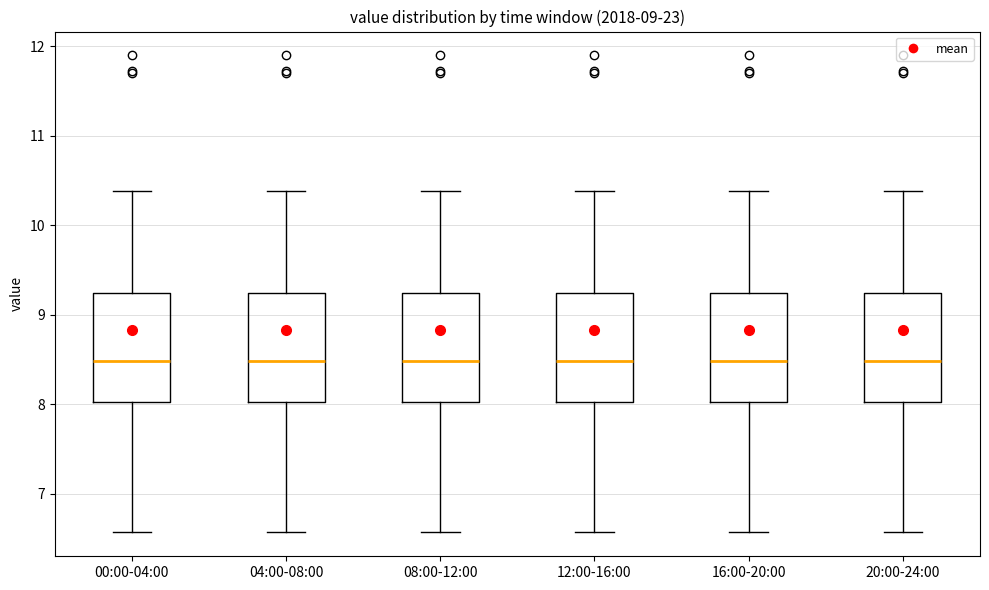

Reading left to right, read every box against the y-axis: the position of its median line, the range the box covers, and the ends of its whiskers. The values are not printed on the chart, so give them approximately, as read against the axis.

00:00-04:00: median 8.5, box 8.0 to 9.2, whiskers 6.6 to 10.4
04:00-08:00: median 8.5, box 8.0 to 9.2, whiskers 6.6 to 10.4
08:00-12:00: median 8.5, box 8.0 to 9.2, whiskers 6.6 to 10.4
12:00-16:00: median 8.5, box 8.0 to 9.2, whiskers 6.6 to 10.4
16:00-20:00: median 8.5, box 8.0 to 9.2, whiskers 6.6 to 10.4
20:00-24:00: median 8.5, box 8.0 to 9.2, whiskers 6.6 to 10.4